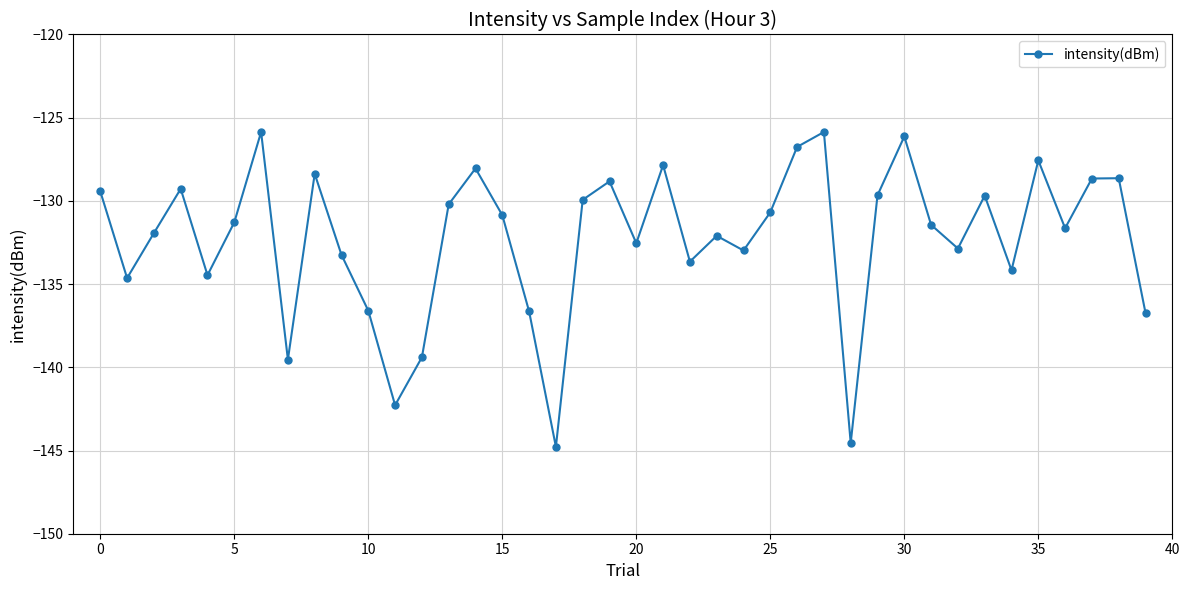

What is the greatest value displayed?

-125.9